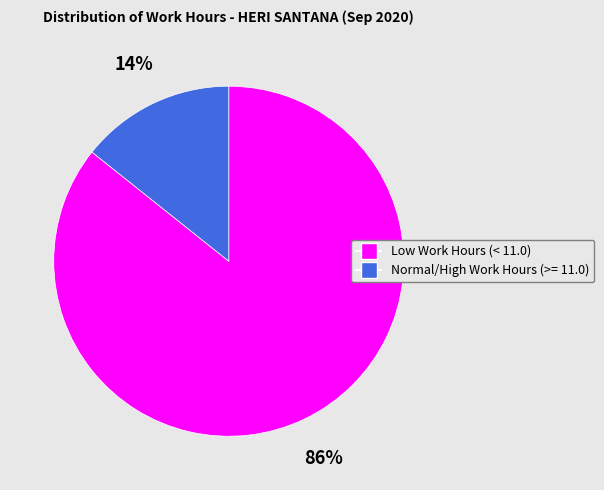

Is there any slice that represents more than half of the pie?

Yes